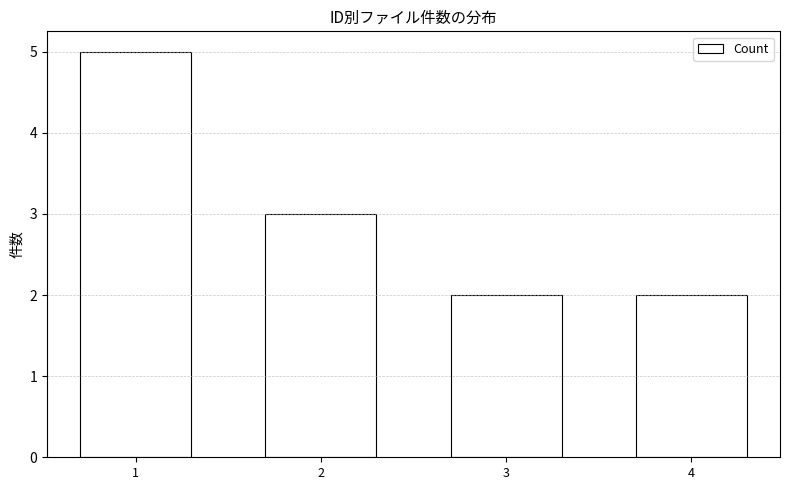

Reading left to right, what are all the values shown in this chart?

1=5	2=3	3=2	4=2